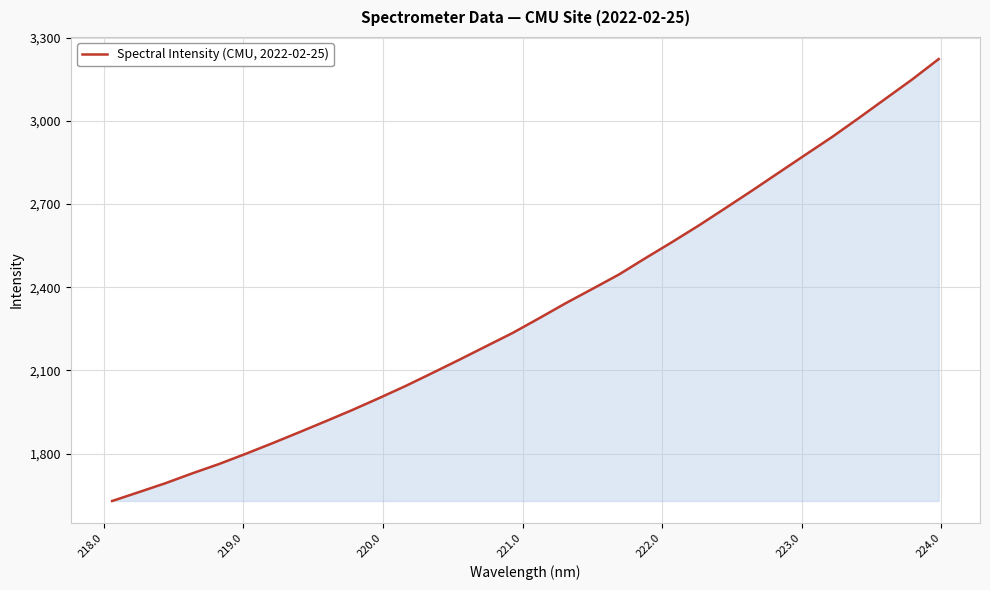

What is the greatest value displayed?

3223.2